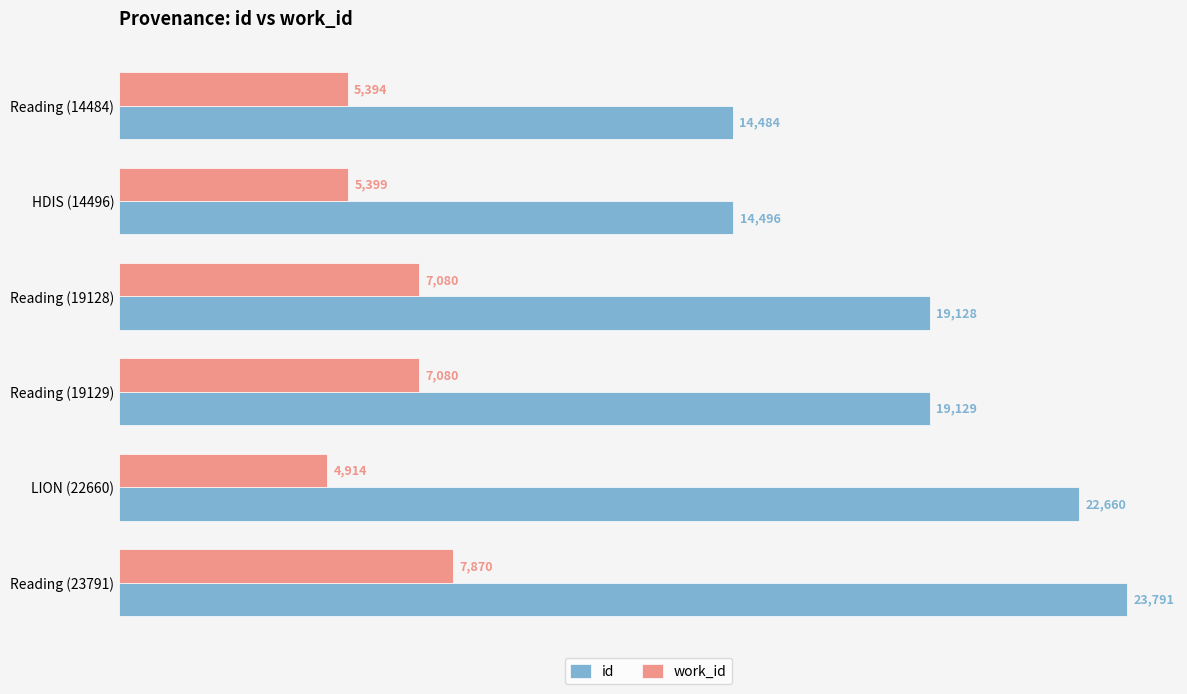

Which series has the largest range (max minus min)?

id